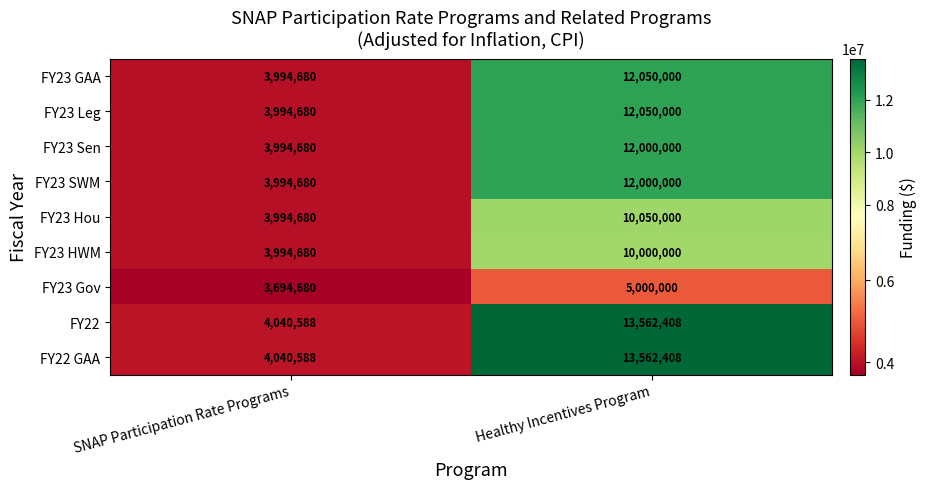

The value of FY23 SWM at Healthy Incentives Program is 12000000. True or false?

True